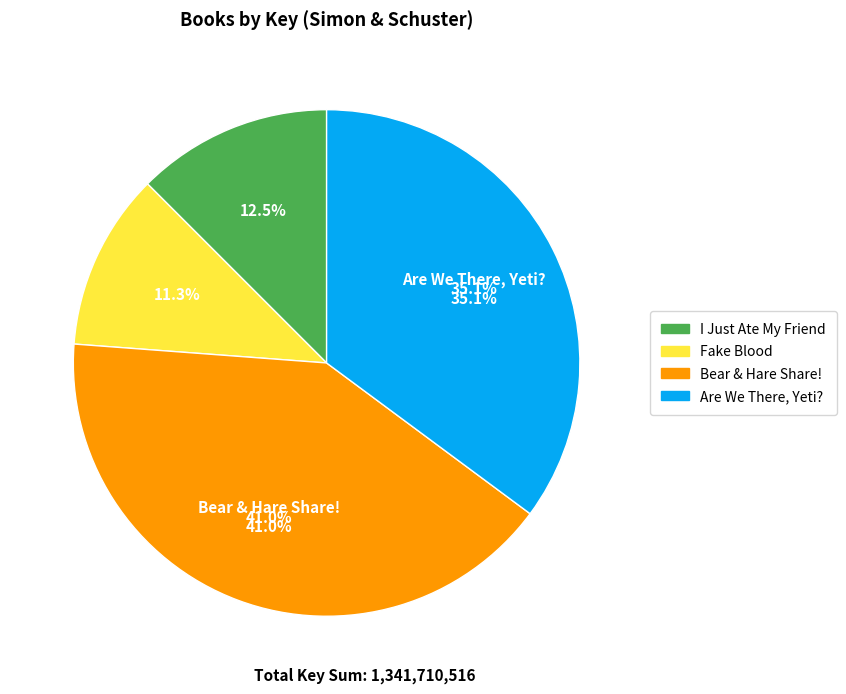

Rank the categories by value from highest to lowest.

Bear & Hare Share!, Are We There, Yeti?, I Just Ate My Friend, Fake Blood